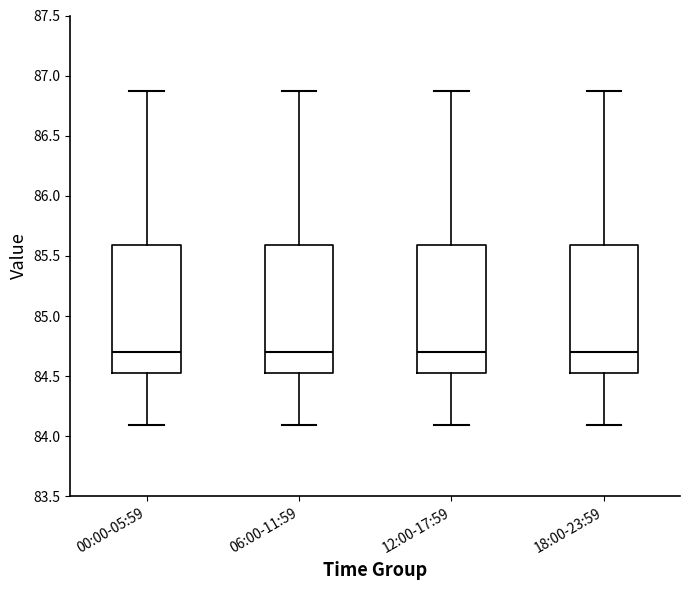

Reading left to right, transcribe this box plot: for each box, give where its median line is, the range the box spans, and where its two whiskers end, as read against the y-axis. The values are not printed on the chart, so give them approximately, as read against the axis.

00:00-05:59: median 84.70, box 84.55 to 85.60, whiskers 84.10 to 86.85
06:00-11:59: median 84.70, box 84.55 to 85.60, whiskers 84.10 to 86.85
12:00-17:59: median 84.70, box 84.55 to 85.60, whiskers 84.10 to 86.85
18:00-23:59: median 84.70, box 84.55 to 85.60, whiskers 84.10 to 86.85